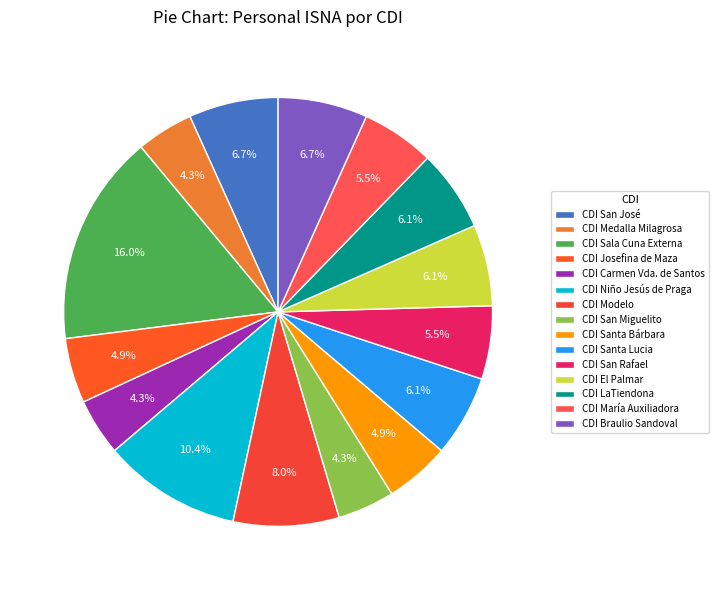

How many segments does this pie chart have?

15